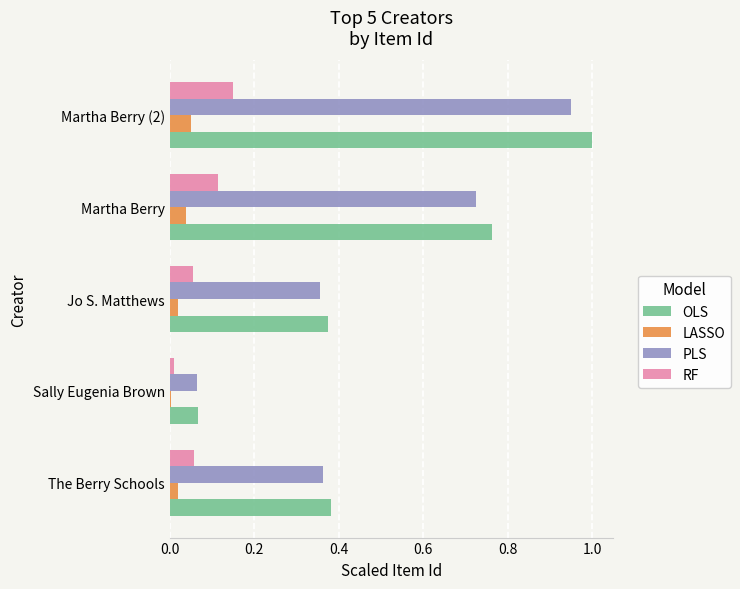

What is the average value of the OLS series?

0.5